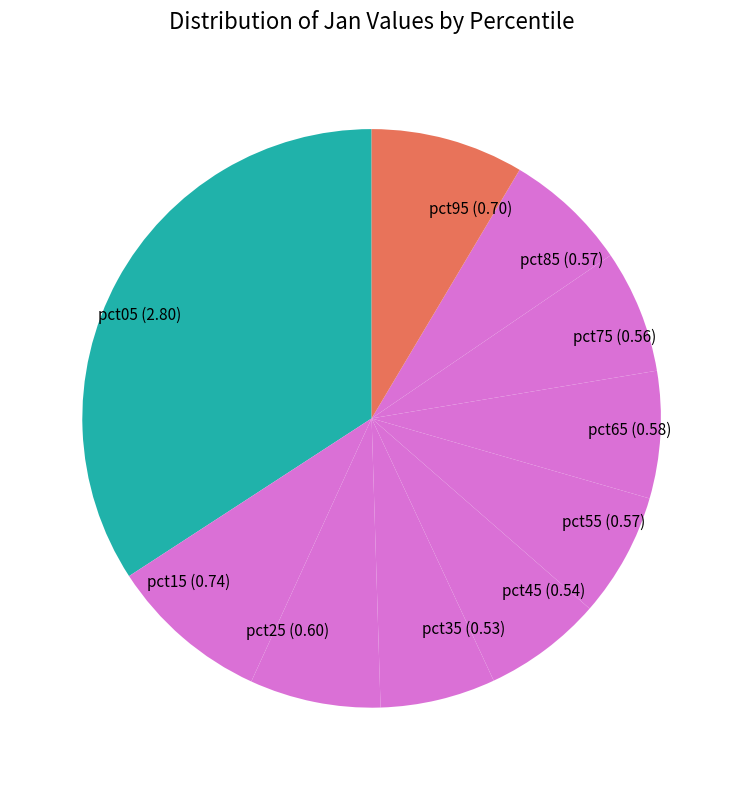

The pct55 slice represents 15% of the pie. True or false?

False